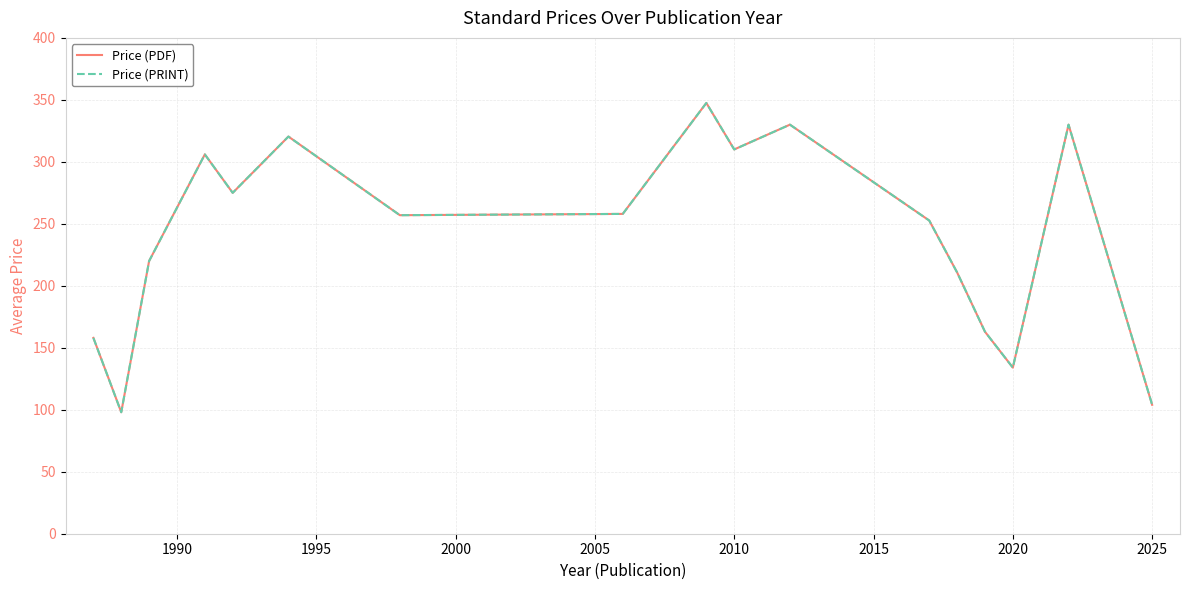

Does the chart display data point markers on the line(s)?

No